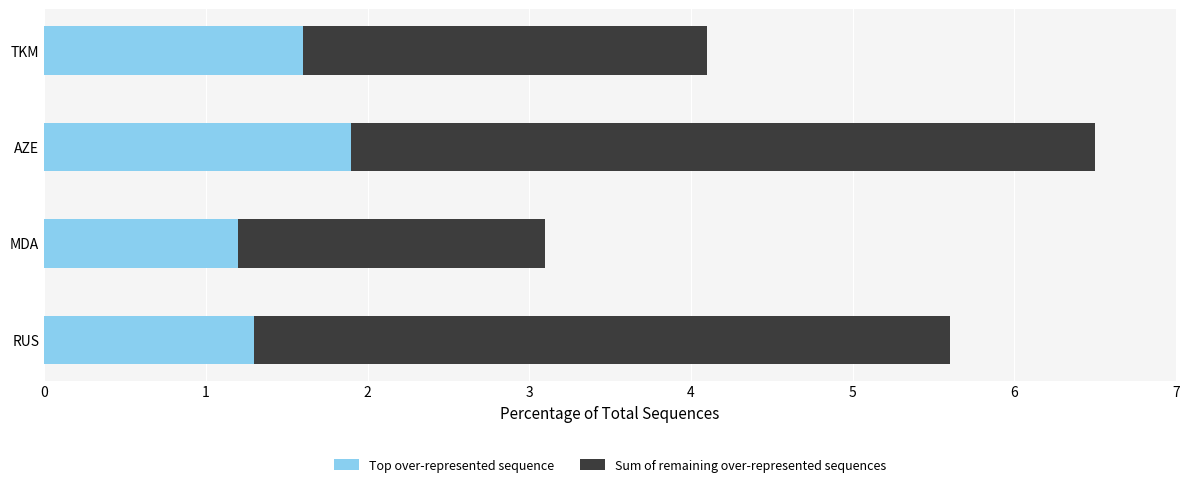

True or false: Top over-represented sequence has a value of 0.4 at AZE.

False